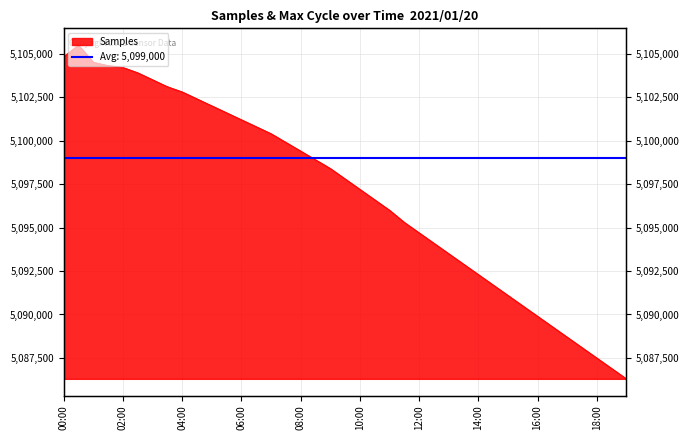

What is the smallest value displayed?

5086300